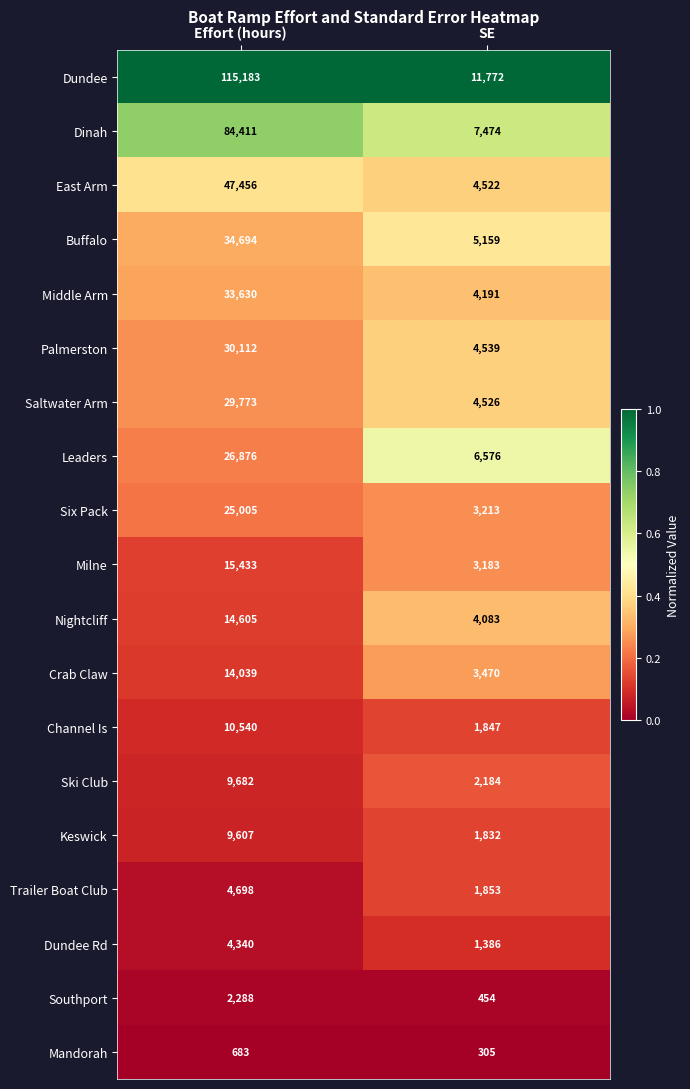

Is it true that Mandorah equals 683 at Effort (hours)?

True